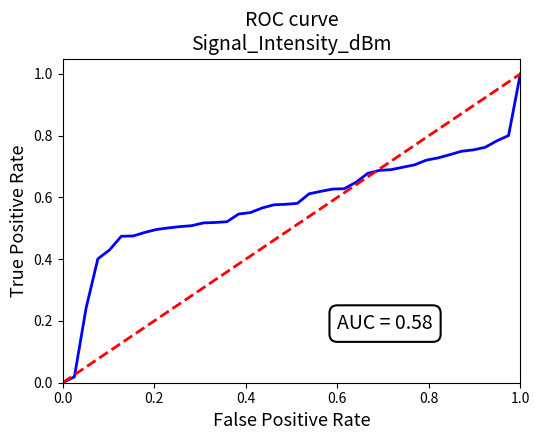

How many values are above zero?

1